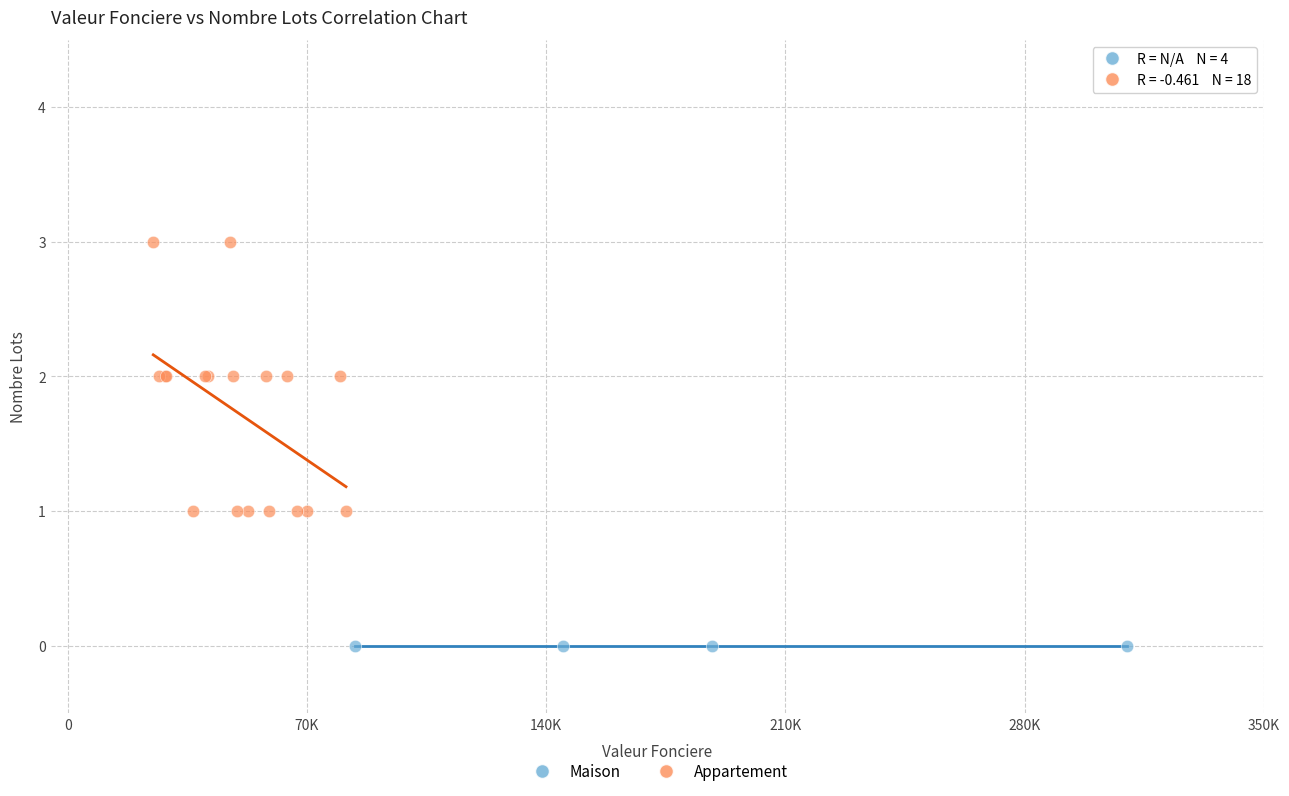

Which series reaches the minimum Y coordinate?

Maison